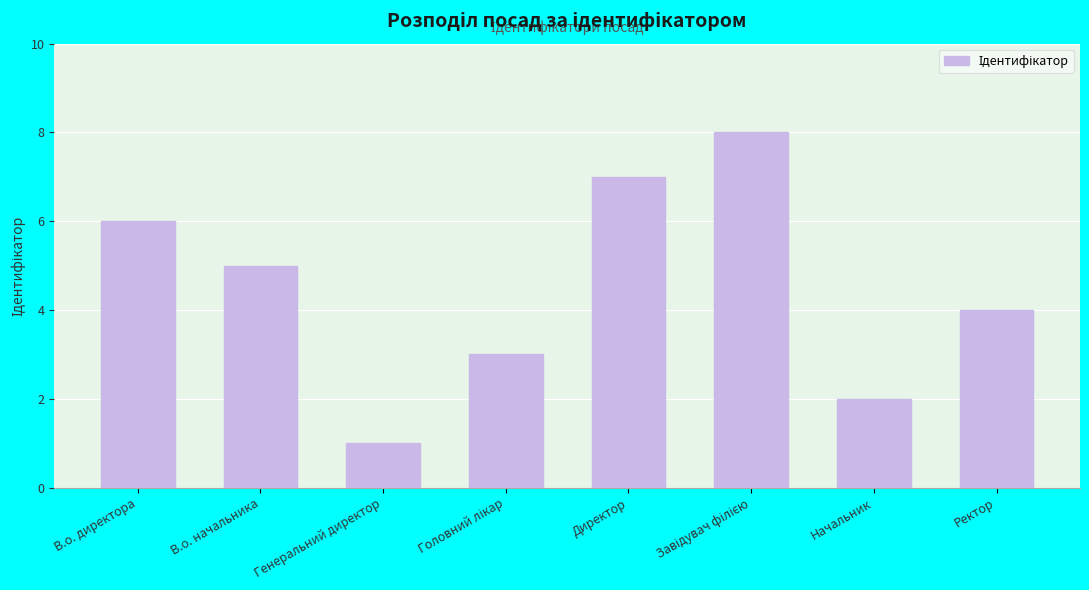

At which category does the chart reach its minimum across all series?

Генеральний директор